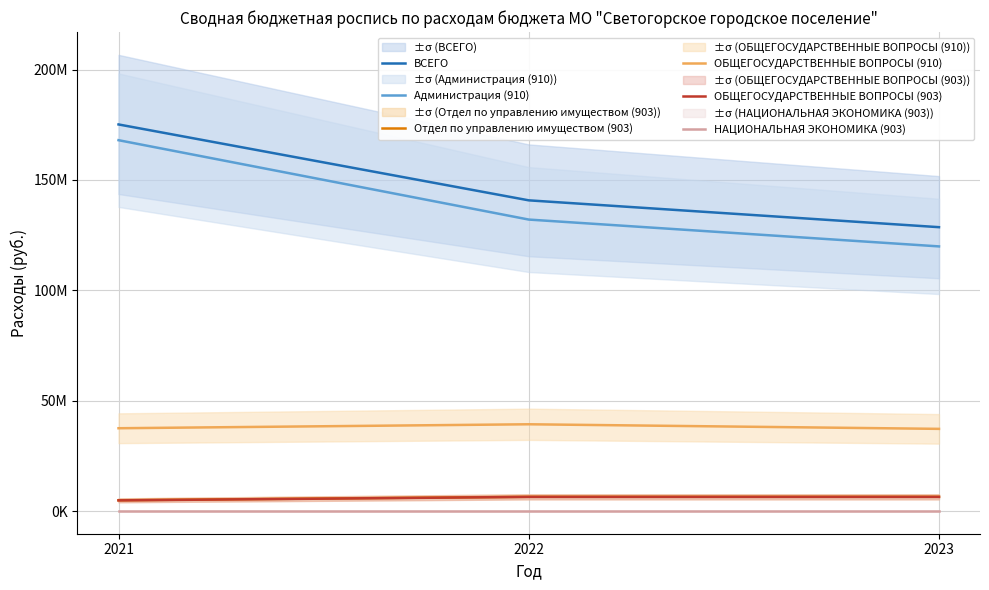

How many data points in ОБЩЕГОСУДАРСТВЕННЫЕ ВОПРОСЫ (910) are above 37515025?

2